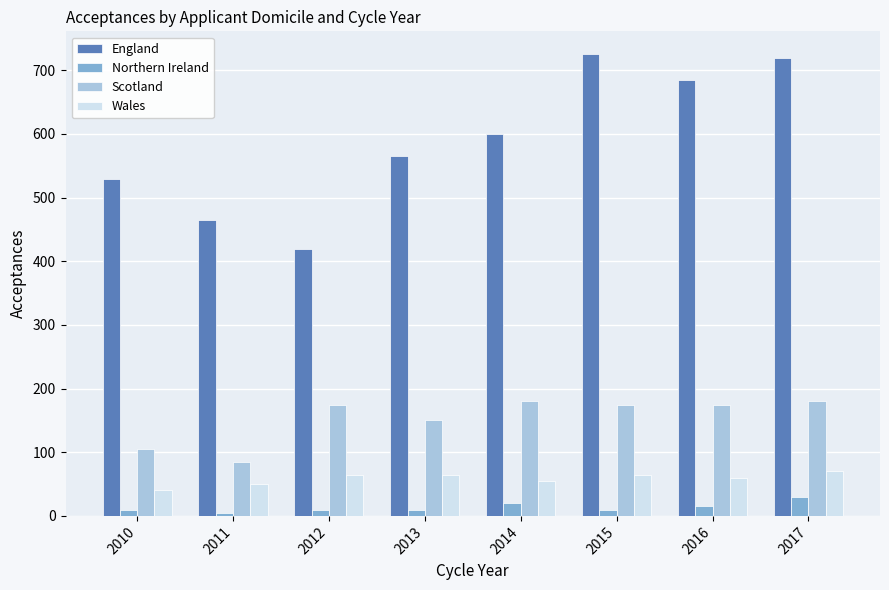

Which series changed the most between 2014 and 2017?

England